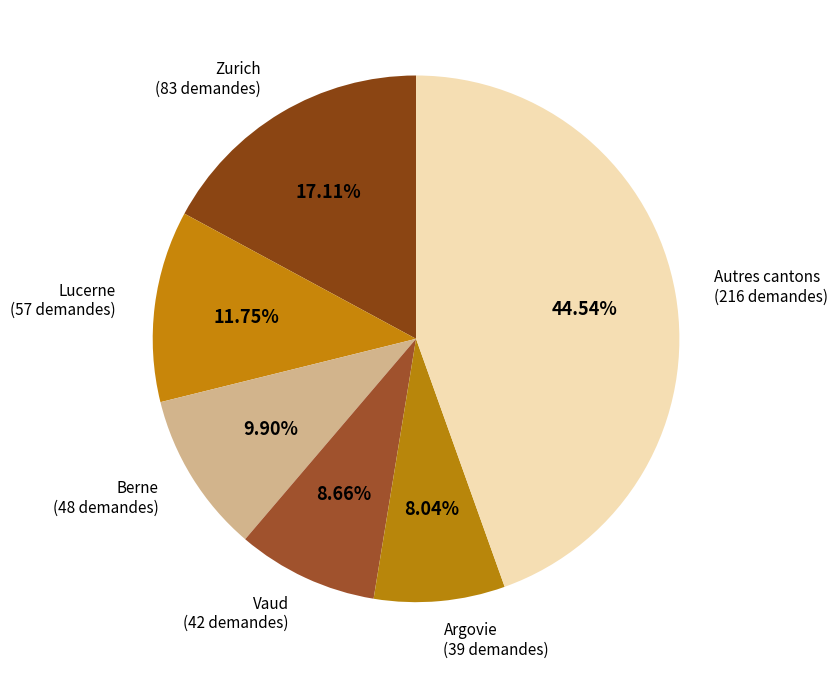

What is the ratio of the value at Argovie to the value at Berne?

0.8